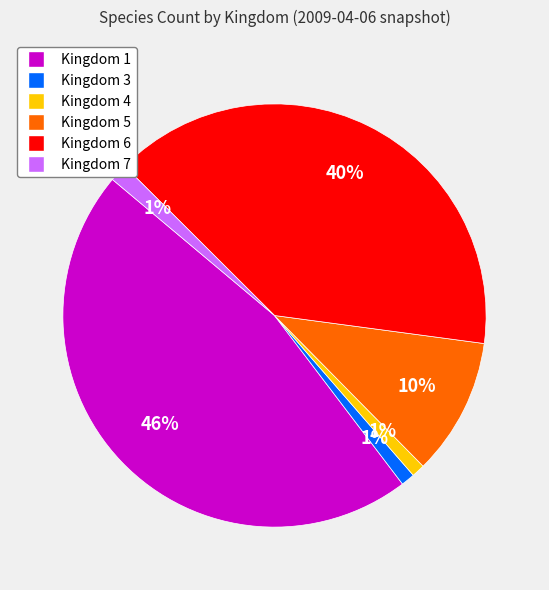

To the nearest percent, what is the difference between the Kingdom 7 and Kingdom 5 slice percentages?

9%